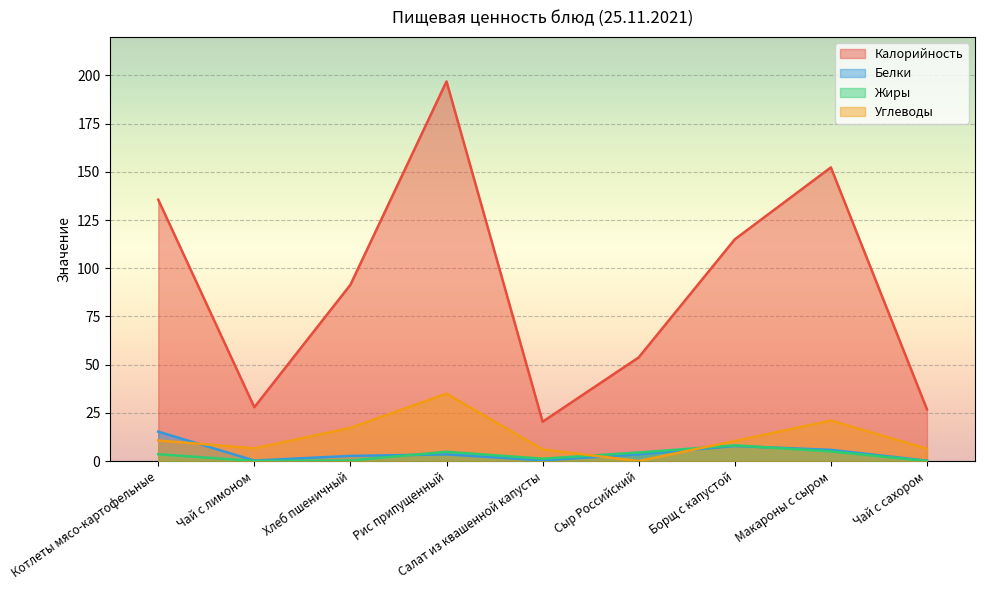

What is the sum of the Белки values at Салат из квашенной капусты and Котлеты мясо-картофельные?

15.6